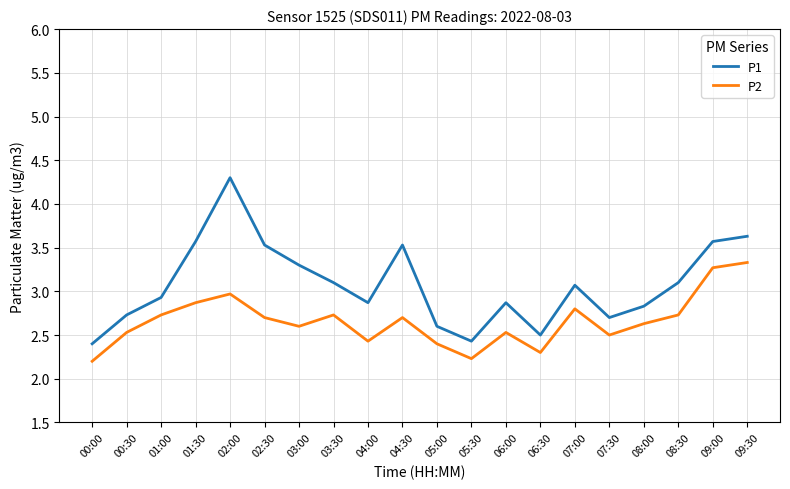

List the series in order of their overall mean, lowest first.

P2, P1